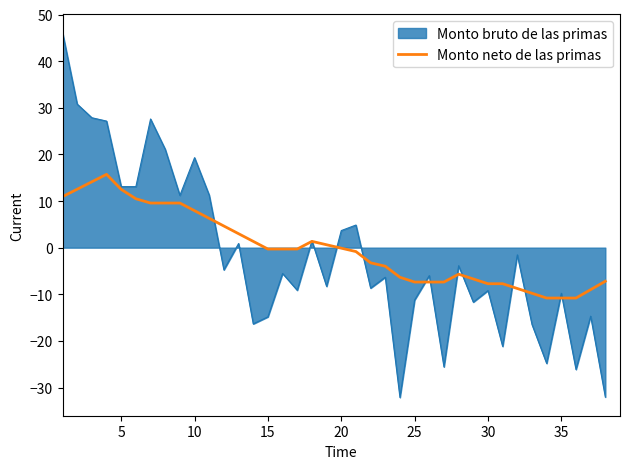

How many lines are shown in the chart?

2